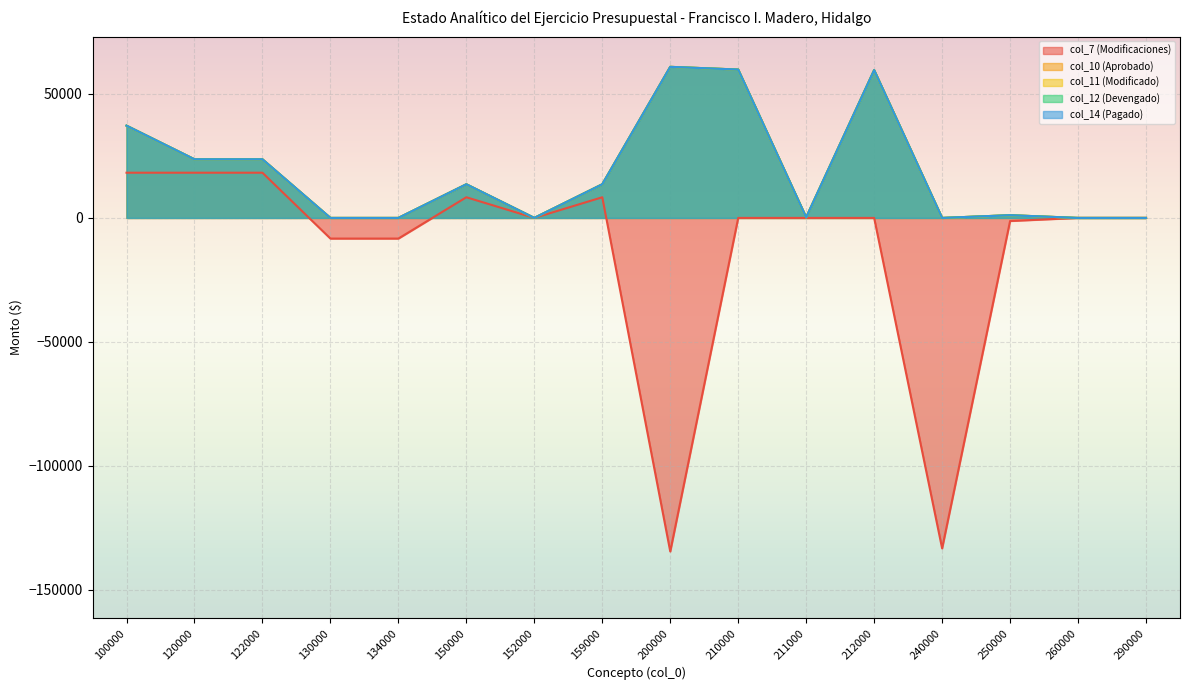

At 200000, list the series in order from smallest to largest.

col_7 (Modificaciones), col_10 (Aprobado), col_11 (Modificado), col_12 (Devengado), col_14 (Pagado)